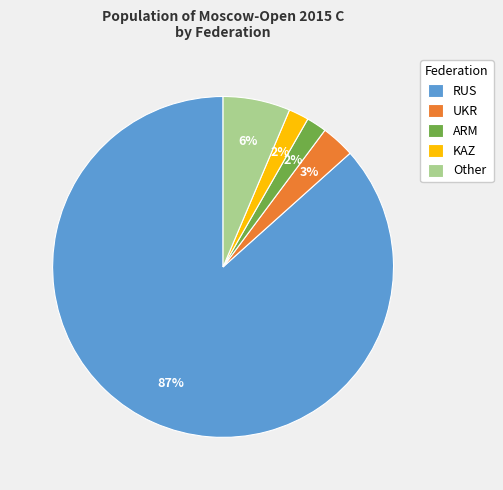

How many slices are in this pie chart?

5